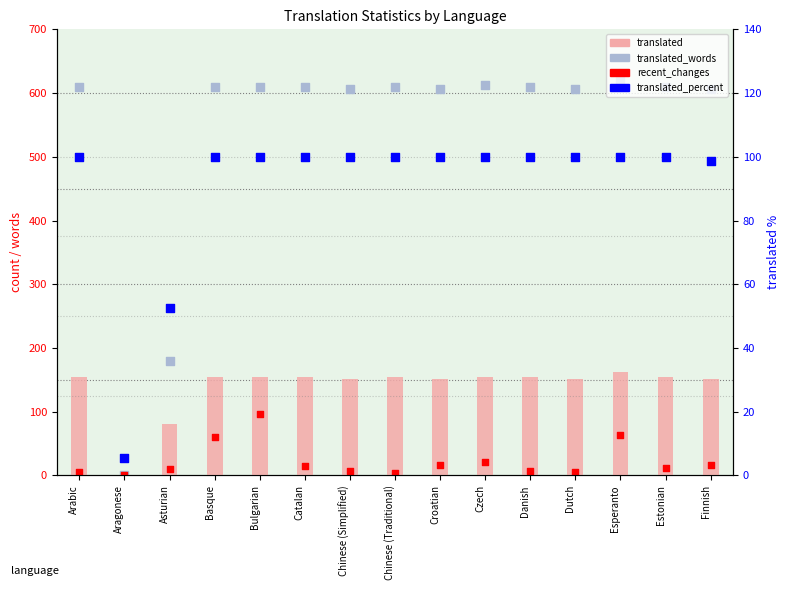

What are all the series names shown in the legend?

translated, translated_words, recent_changes, translated_percent